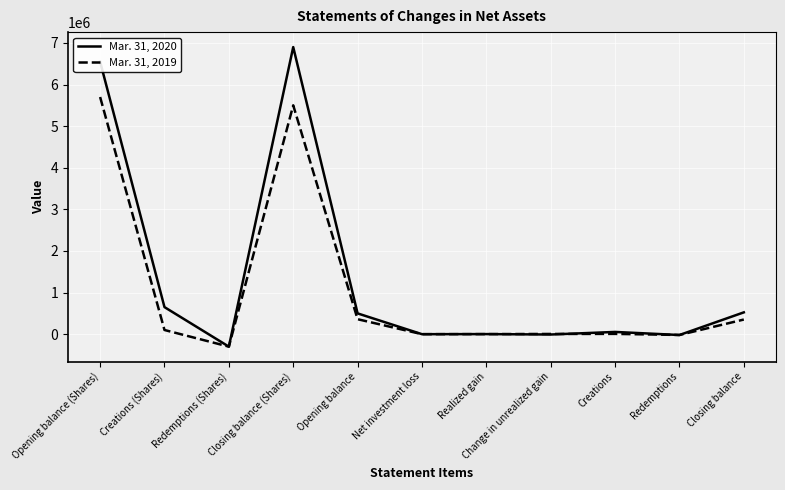

List the series in order of their peak value, lowest first.

Mar. 31, 2019, Mar. 31, 2020